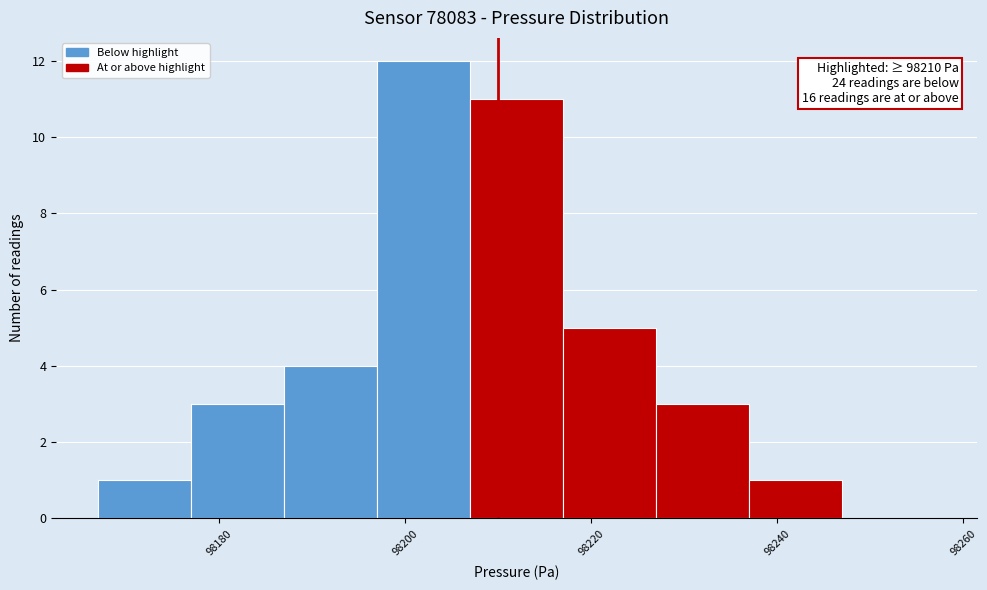

Which range on the x-axis has the tallest bar?

98196 to 98206